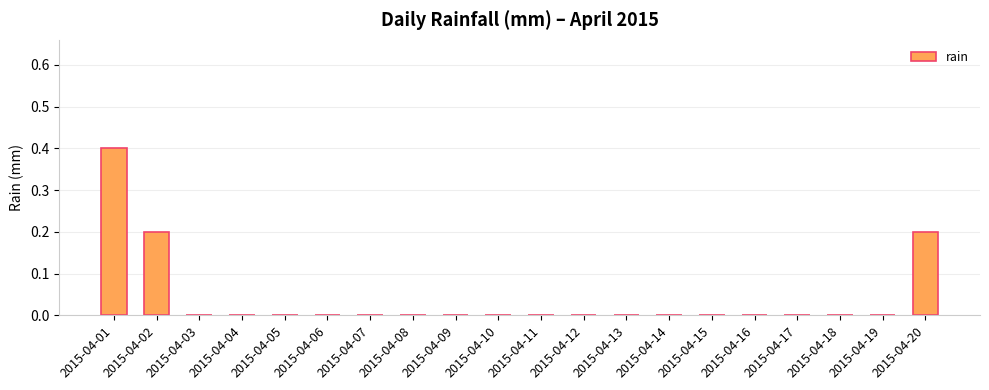

Reading left to right, list all the values displayed in this chart.

2015-04-01=0.4	2015-04-02=0.2	2015-04-03=0.0	2015-04-04=0.0	2015-04-05=0.0	2015-04-06=0.0	2015-04-07=0.0	2015-04-08=0.0	2015-04-09=0.0	2015-04-10=0.0	2015-04-11=0.0	2015-04-12=0.0	2015-04-13=0.0	2015-04-14=0.0	2015-04-15=0.0	2015-04-16=0.0	2015-04-17=0.0	2015-04-18=0.0	2015-04-19=0.0	2015-04-20=0.2